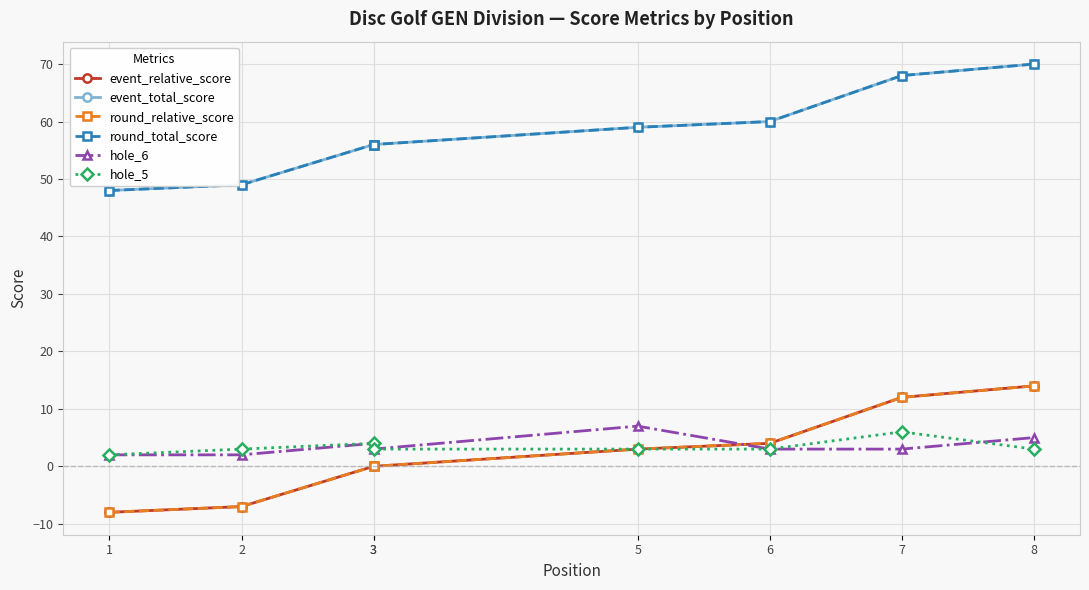

What is the value of the hole_6 point at the 6th from the left?

3